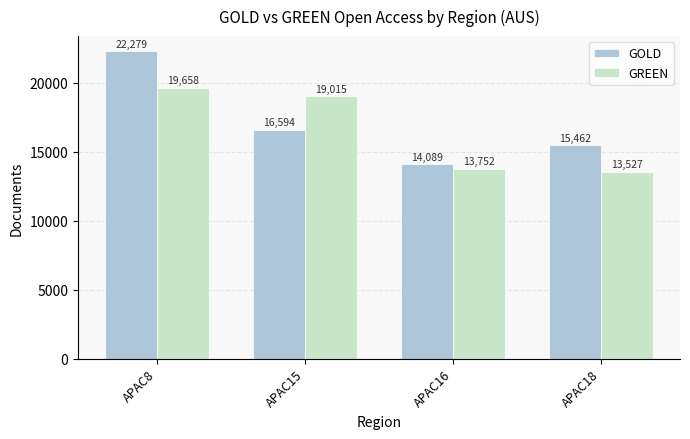

Which series changed the most between APAC16 and APAC18?

GOLD